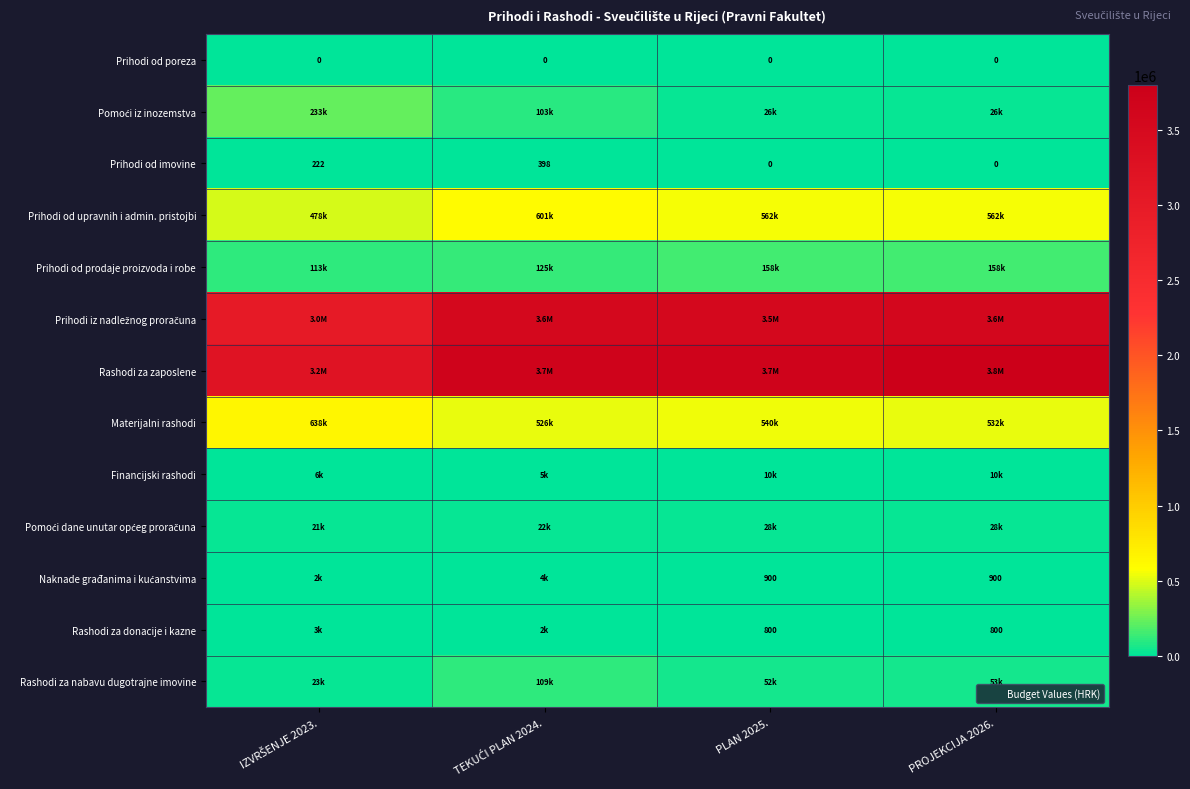

What is the average value of the Rashodi za nabavu dugotrajne imovine series?

59540